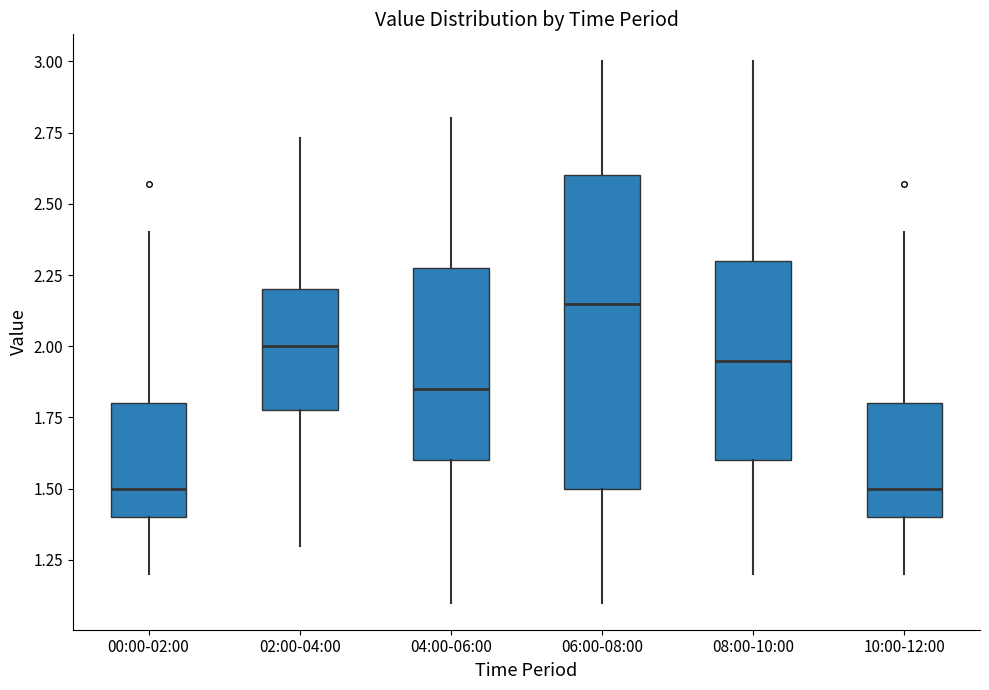

Reading left to right, read every box against the y-axis: the position of its median line, the range the box covers, and the ends of its whiskers. The values are not printed on the chart, so give them approximately, as read against the axis.

00:00-02:00: median 1.50, box 1.40 to 1.80, whiskers 1.20 to 2.40
02:00-04:00: median 2.00, box 1.80 to 2.20, whiskers 1.30 to 2.75
04:00-06:00: median 1.85, box 1.60 to 2.30, whiskers 1.10 to 2.80
06:00-08:00: median 2.15, box 1.50 to 2.60, whiskers 1.10 to 3.00
08:00-10:00: median 1.95, box 1.60 to 2.30, whiskers 1.20 to 3.00
10:00-12:00: median 1.50, box 1.40 to 1.80, whiskers 1.20 to 2.40